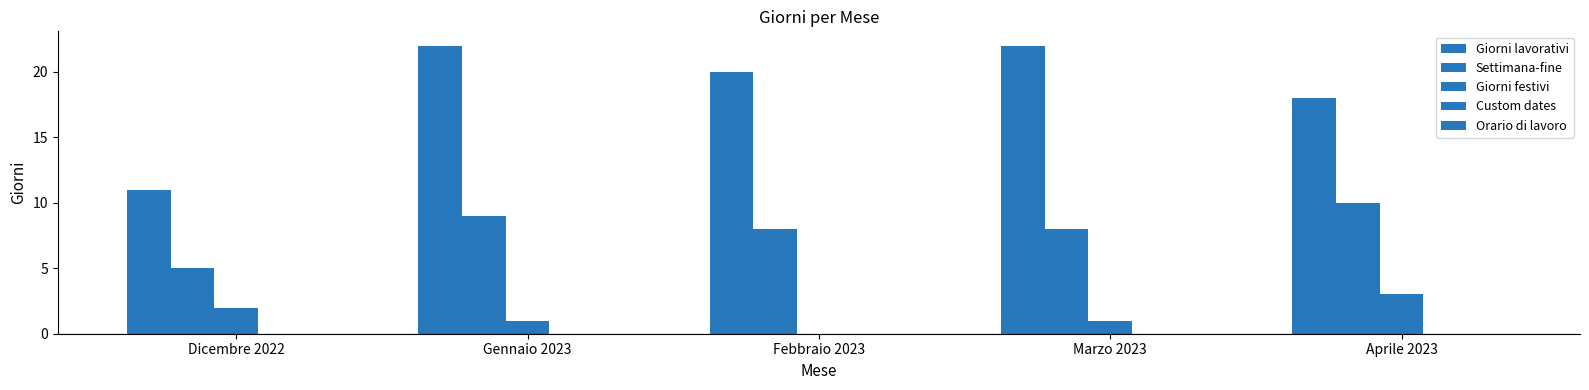

Reading left to right, extract all data points from this chart.

Giorni lavorativi: Dicembre 2022=11	Gennaio 2023=22	Febbraio 2023=20	Marzo 2023=22	Aprile 2023=18
Settimana-fine: Dicembre 2022=5	Gennaio 2023=9	Febbraio 2023=8	Marzo 2023=8	Aprile 2023=10
Giorni festivi: Dicembre 2022=2	Gennaio 2023=1	Febbraio 2023=0	Marzo 2023=1	Aprile 2023=3
Custom dates: Dicembre 2022=0	Gennaio 2023=0	Febbraio 2023=0	Marzo 2023=0	Aprile 2023=0
Orario di lavoro: Dicembre 2022=0	Gennaio 2023=0	Febbraio 2023=0	Marzo 2023=0	Aprile 2023=0